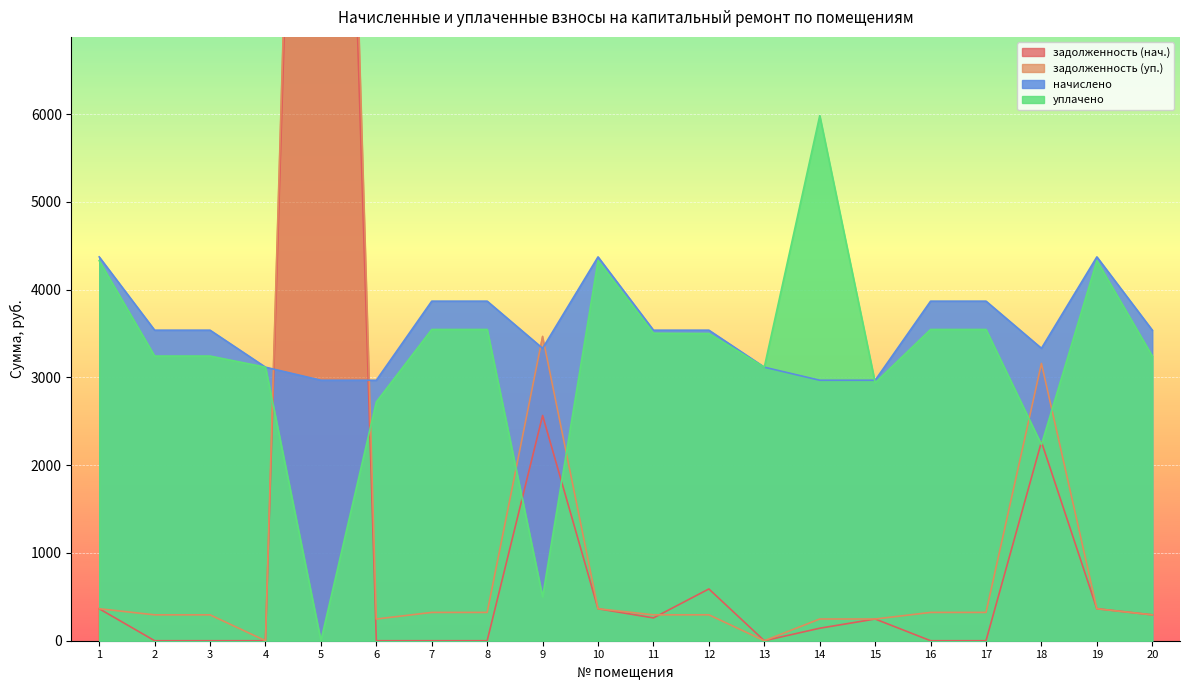

Reading left to right, list all the values displayed in this chart.

задолженность (нач.): 1=364.5	2=0.0	3=0.0	4=0.0	5=20411.1	6=0.0	7=0.0	8=0.0	9=2566.5	10=364.5	11=259.9	12=589.8	13=0.0	14=142.4	15=247.3	16=0.0	17=0.0	18=2266.4	19=364.5	20=294.9
задолженность (уп.): 1=364.5	2=294.9	3=294.9	4=0.0	5=21632.9	6=247.3	7=322.4	8=322.4	9=3467.3	10=364.5	11=294.9	12=295.3	13=0.0	14=247.3	15=247.3	16=322.4	17=322.4	18=3159.5	19=364.5	20=294.9
начислено: 1=4373.8	2=3538.7	3=3538.7	4=3117.0	5=2968.2	6=2968.2	7=3869.4	8=3869.4	9=3332.0	10=4373.8	11=3538.7	12=3538.7	13=3117.0	14=2968.2	15=2968.2	16=3869.4	17=3869.4	18=3332.0	19=4373.8	20=3538.7
уплачено: 1=4330.4	2=3243.8	3=3243.8	4=3117.0	5=0.0	6=2720.8	7=3546.9	8=3546.9	9=500.0	10=4330.4	11=3503.7	12=3500.3	13=3117.0	14=5983.3	15=2938.8	16=3546.9	17=3546.9	18=2234.6	19=4330.4	20=3243.8